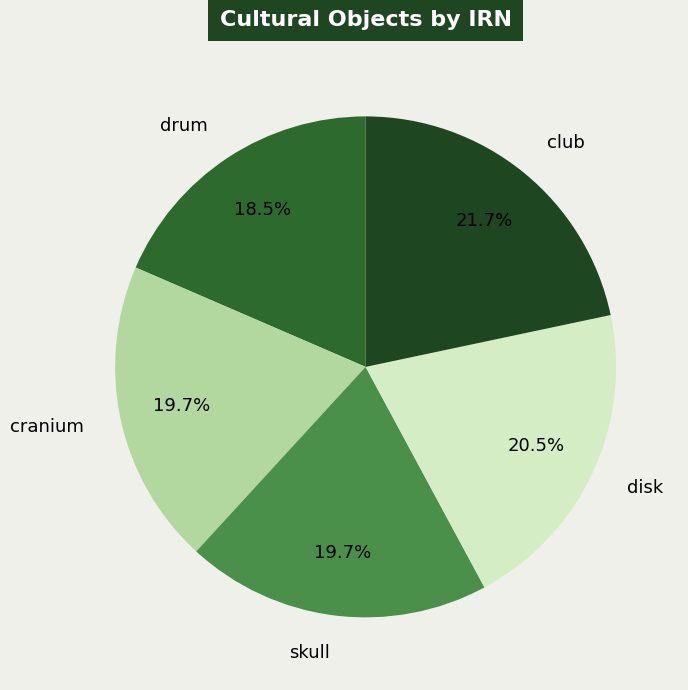

To the nearest percent, what is the average slice percentage?

20%